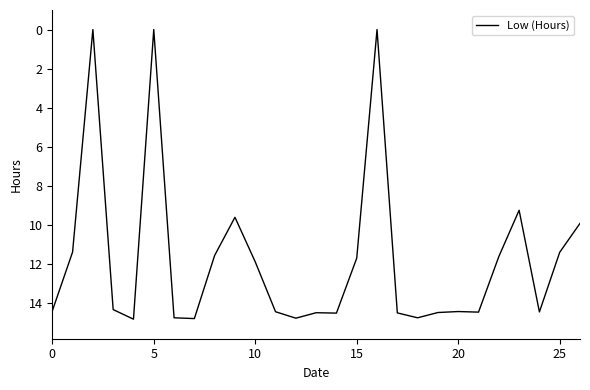

What is the greatest value displayed?

14.8